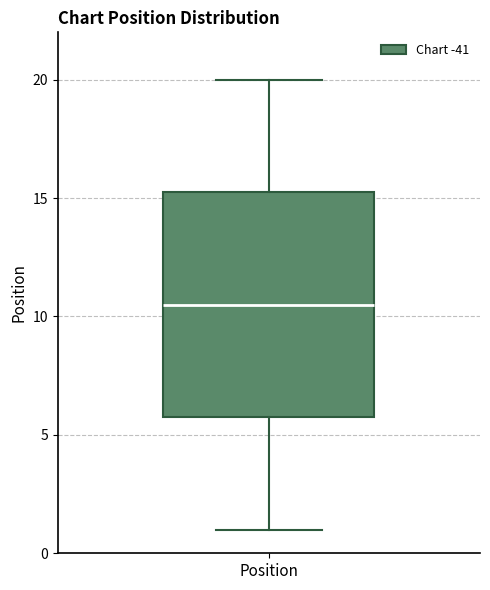

Read this box plot against the y-axis: the position of the median line, the range covered by the box, and the ends of both whiskers. The values are not printed on the chart, so give them approximately, as read against the axis.

median 10.5, box 6.0 to 15.5, whiskers 1.0 to 20.0